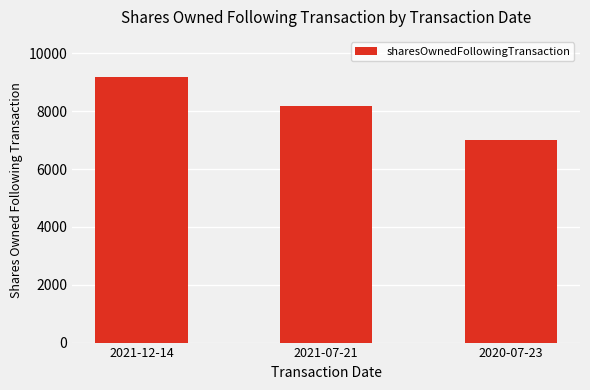

What is the difference between the second highest and minimum values?

1200